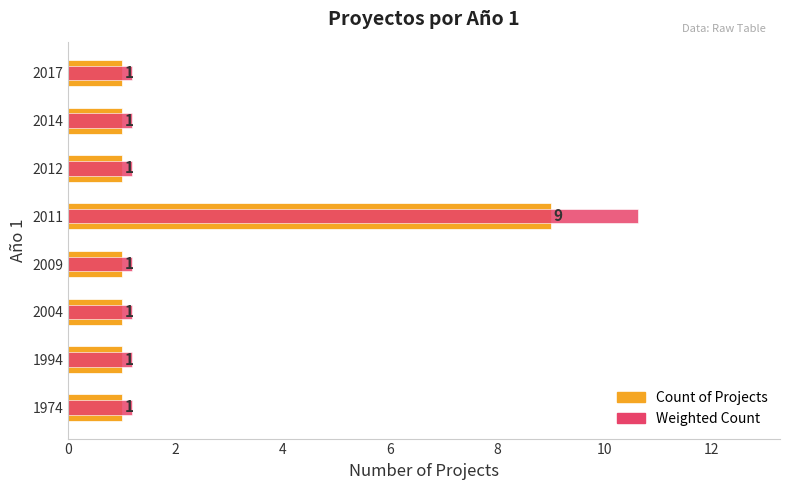

How many categories are shown in the chart?

8